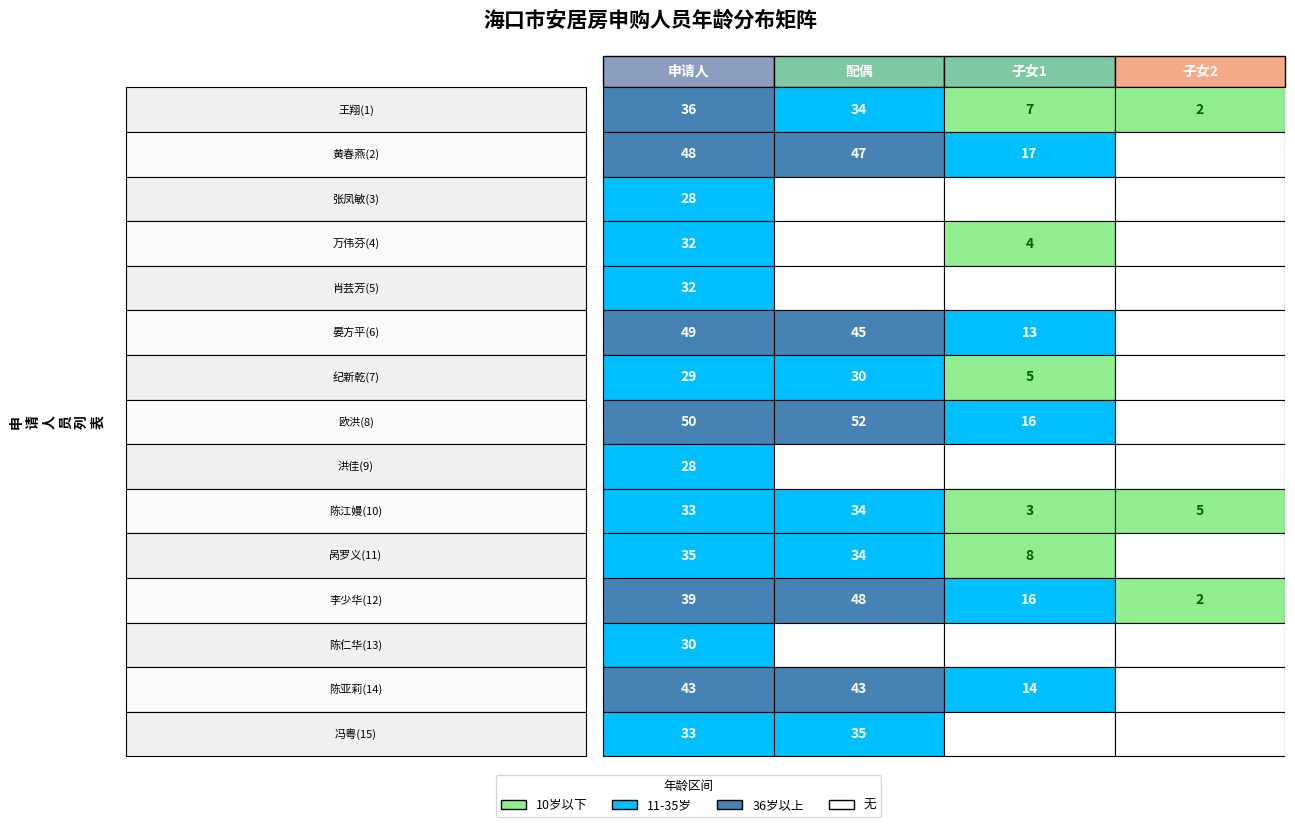

What is the difference between the maximum and second lowest values in the 申请人 series?

22